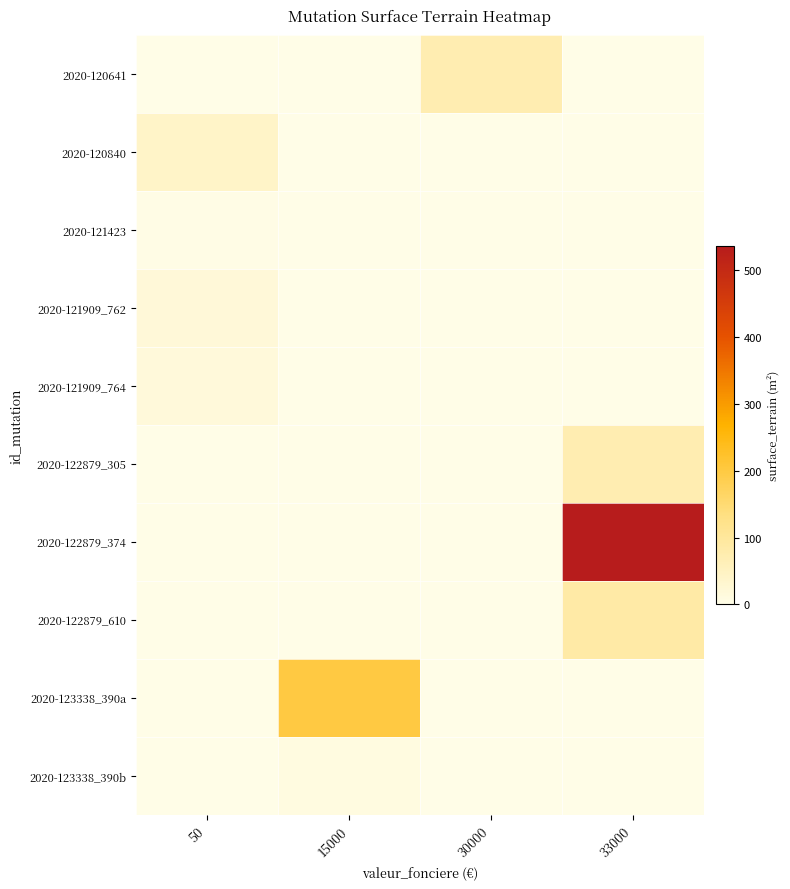

At how many categories does at least one series exceed 387?

1